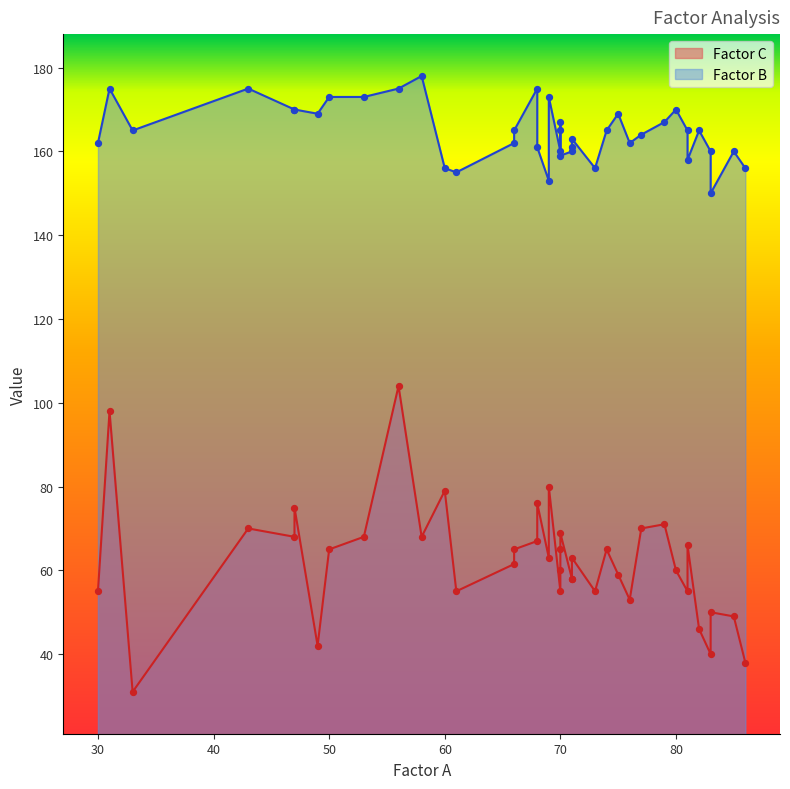

Which series contains the highest Y value?

Factor B